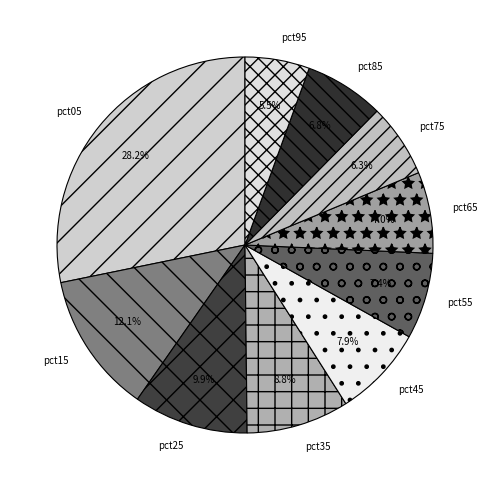

What percentage do pct85 and pct15 together represent?

18.9%